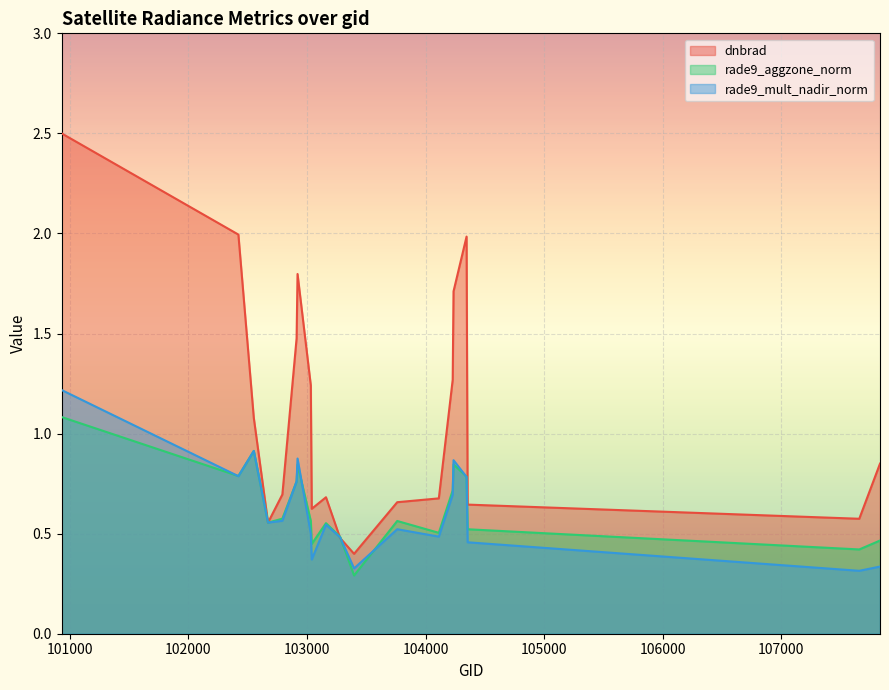

Reading left to right, transcribe all the data shown in this chart.

dnbrad: 100930=2.5	102421=2.0	102551=1.1	102671=0.6	102792=0.7	102912=1.5	102920=1.8	103032=1.2	103040=0.6	103160=0.7	103279=0.5	103397=0.4	103761=0.7	104112=0.7	104229=1.3	104236=1.7	104346=2.0	104355=0.6	107659=0.6	107834=0.8
rade9_aggzone_norm: 100930=1.1	102421=0.8	102551=0.9	102671=0.6	102792=0.6	102912=0.8	102920=0.8	103032=0.6	103040=0.4	103160=0.6	103279=0.5	103397=0.3	103761=0.6	104112=0.5	104229=0.7	104236=0.8	104346=0.8	104355=0.5	107659=0.4	107834=0.5
rade9_mult_nadir_norm: 100930=1.2	102421=0.8	102551=0.9	102671=0.6	102792=0.6	102912=0.8	102920=0.9	103032=0.5	103040=0.4	103160=0.5	103279=0.5	103397=0.3	103761=0.5	104112=0.5	104229=0.7	104236=0.9	104346=0.8	104355=0.5	107659=0.3	107834=0.3